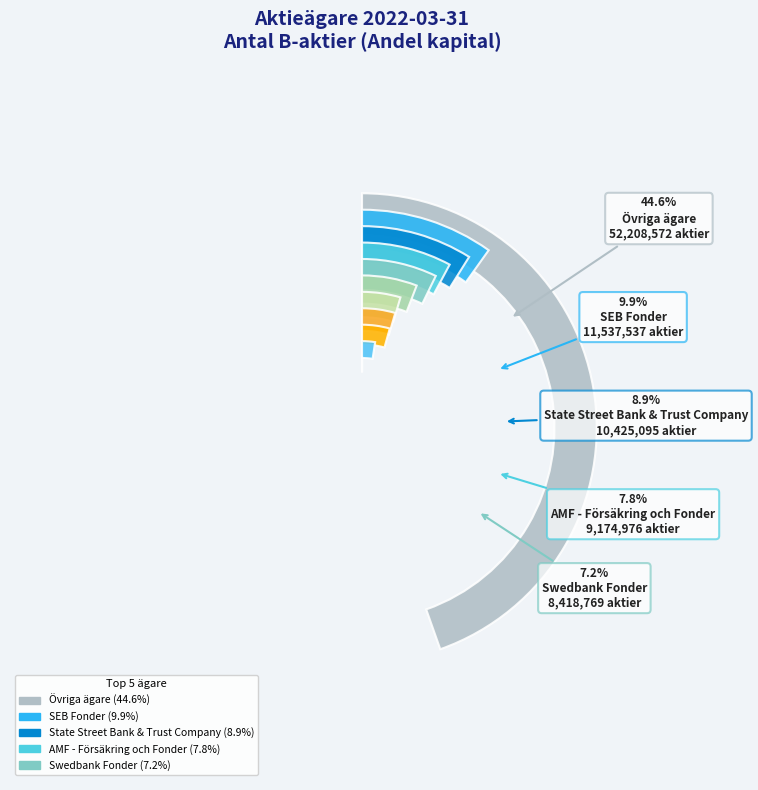

Is Tom Hedelius the majority of the pie?

No